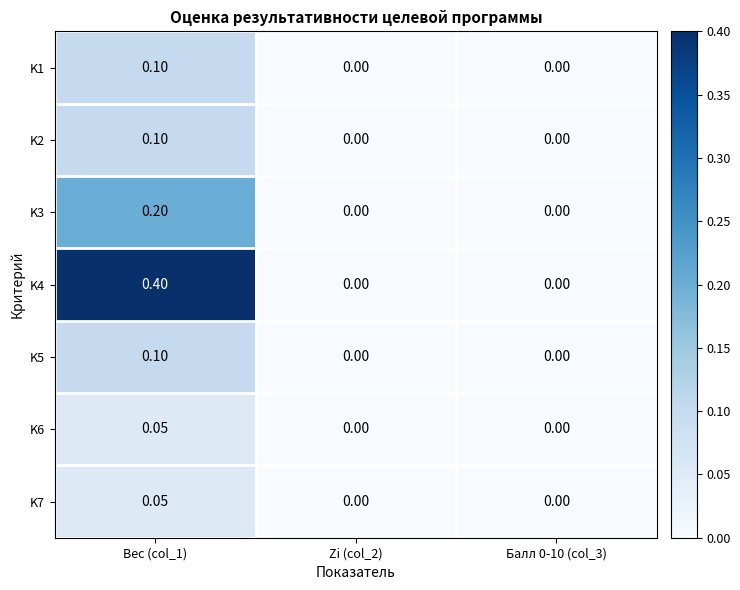

Is the value of K6 at Вес (col_1) greater than the value of K7 at Zi (col_2)?

Yes